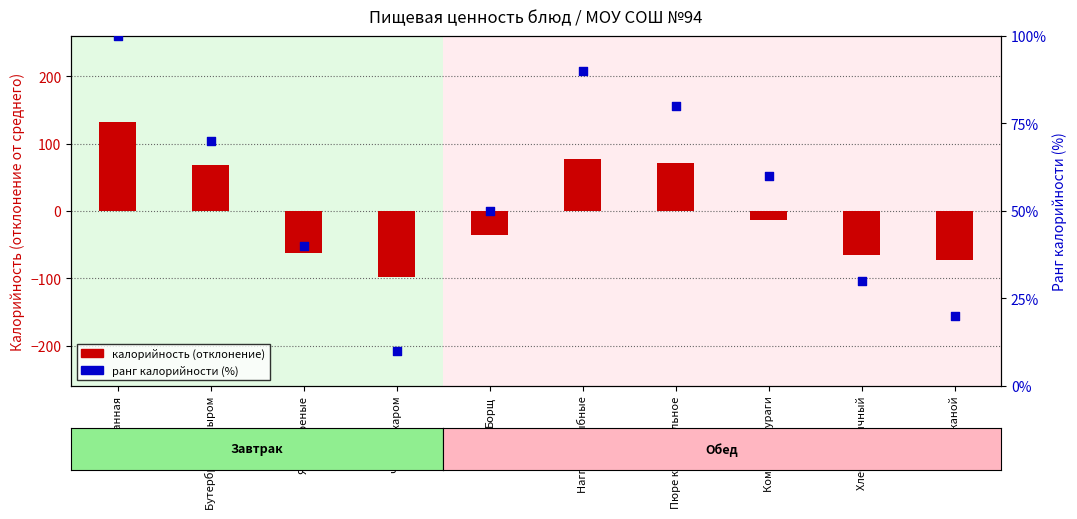

Which series has the widest spread of Y values?

Калорийность (центрированная)